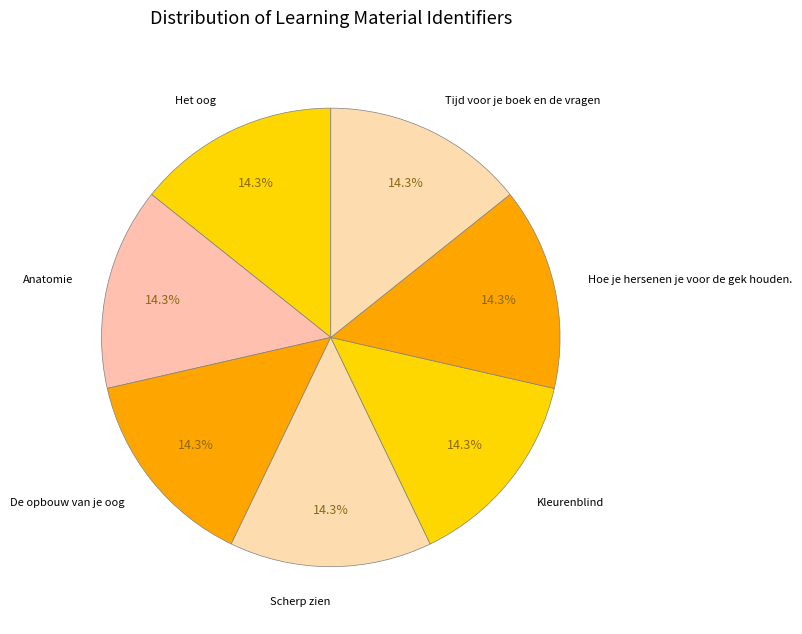

True or false: Het oog accounts for 21% of the total.

False